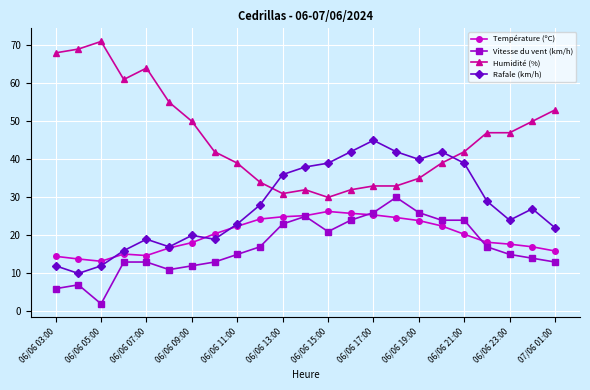

How many times do Humidité (%) and Rafale (km/h) cross each other?

2